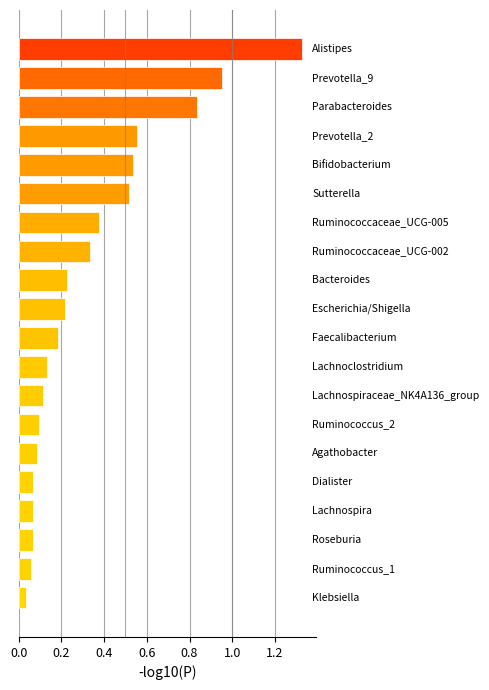

What is the sum of all values?

6.8